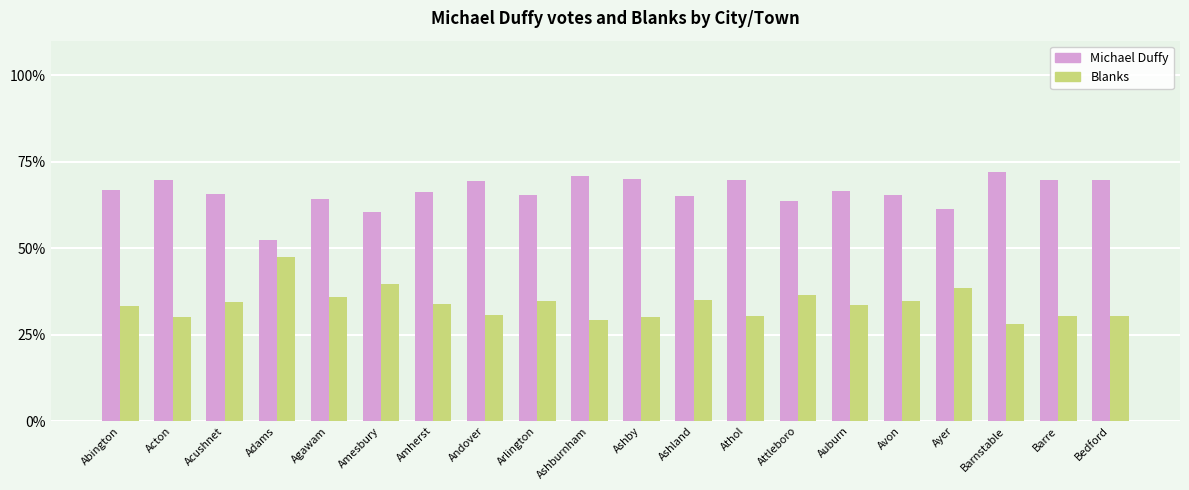

How many bars are there in each group?

2